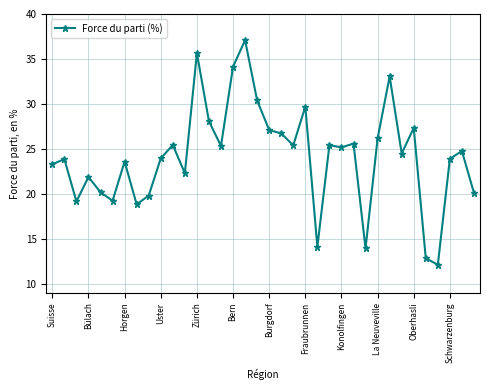

How many distinct data groups are displayed?

1